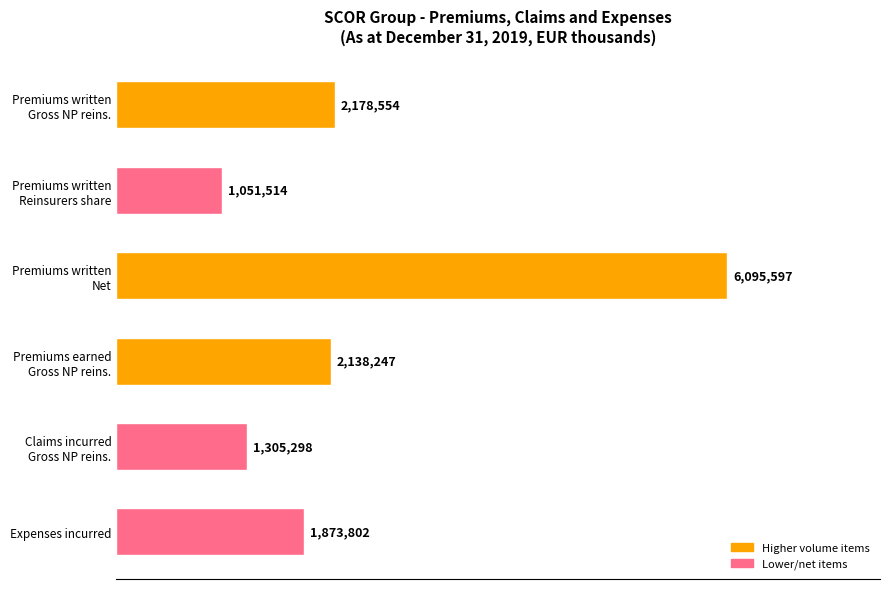

Are the bars horizontal?

Yes